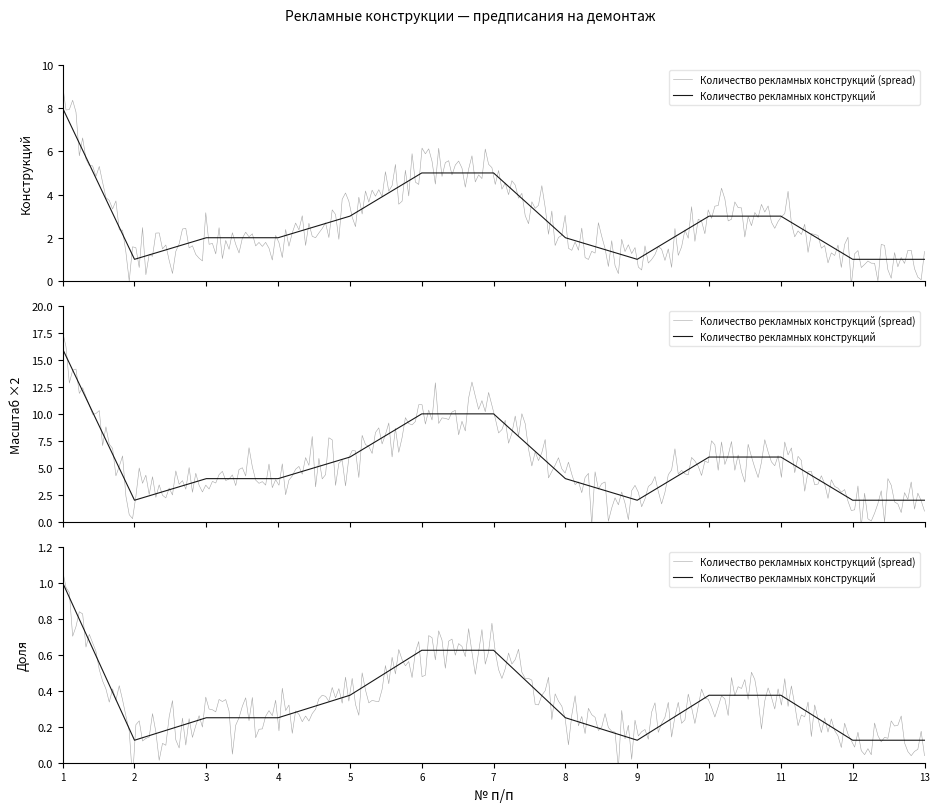

What is the greatest value displayed?

8